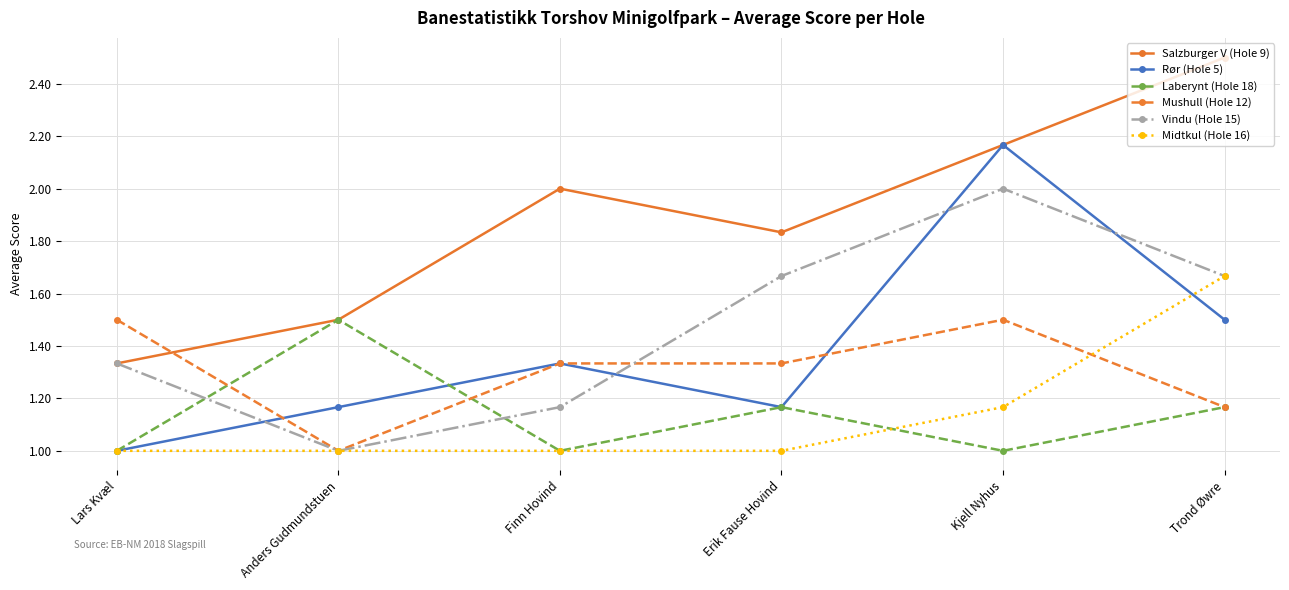

Is the value of Mushull (Hole 12) at Kjell Nyhus greater than the value of Rør (Hole 5) at Erik Fause Hovind?

Yes